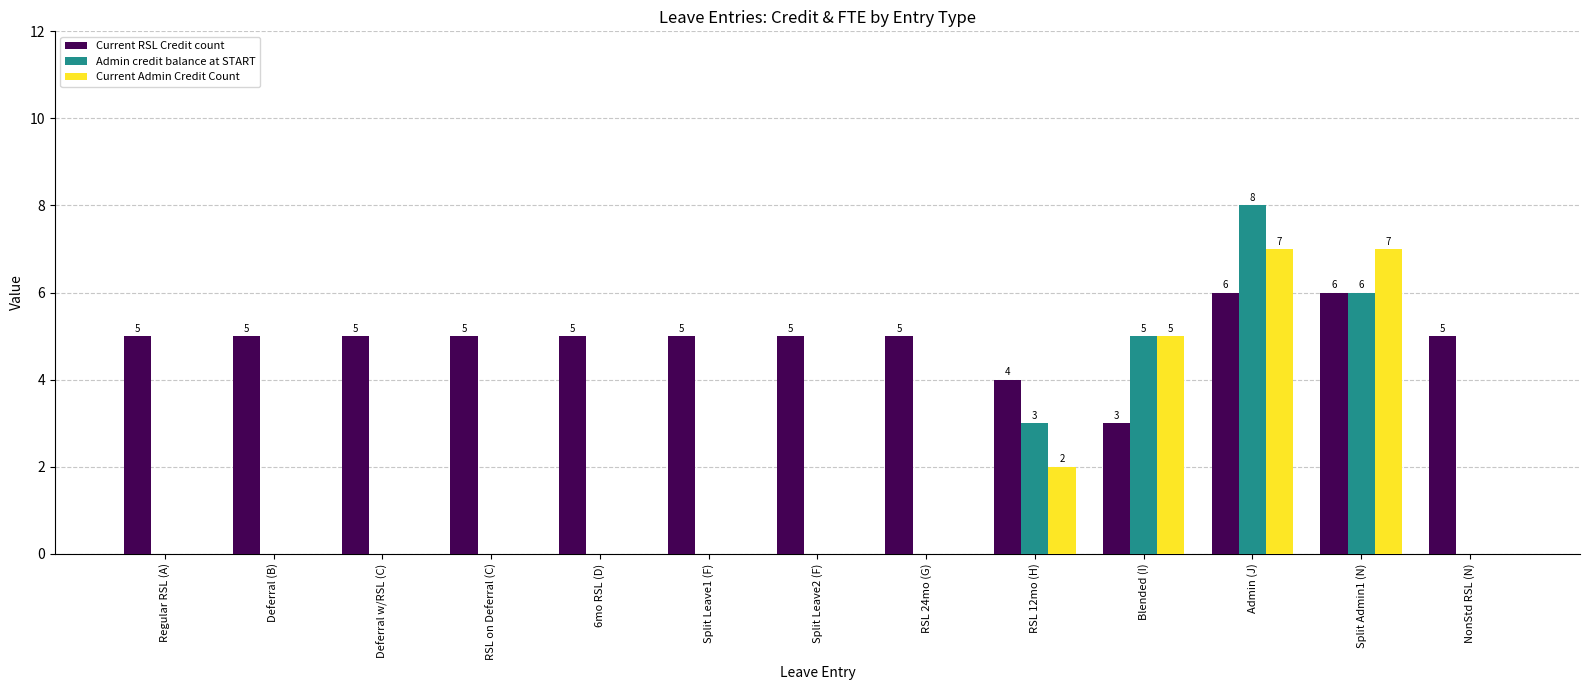

At which category is the sum across all series the highest?

Admin (J)